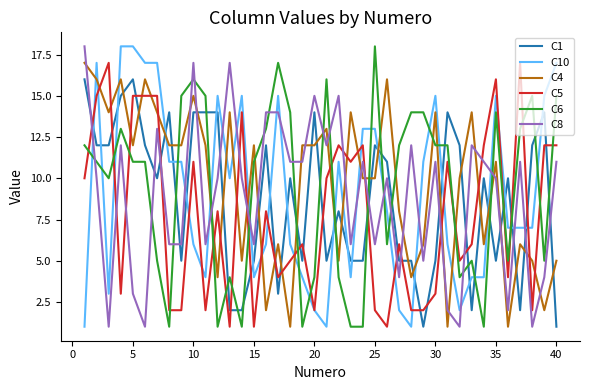

True or false: C10 and C4 cross at least once.

True